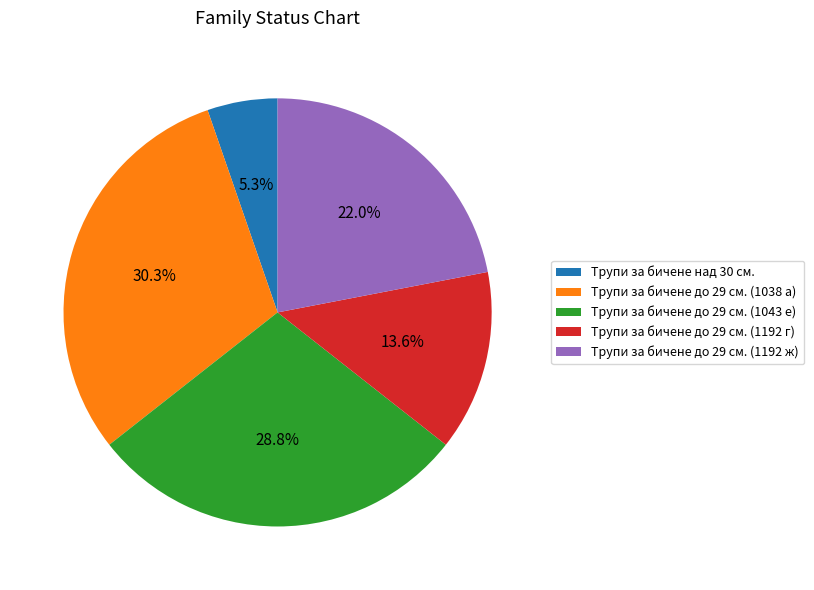

Which has a higher value, Трупи за бичене над 30 см. or Трупи за бичене до 29 см. (1192 г)?

Трупи за бичене до 29 см. (1192 г)